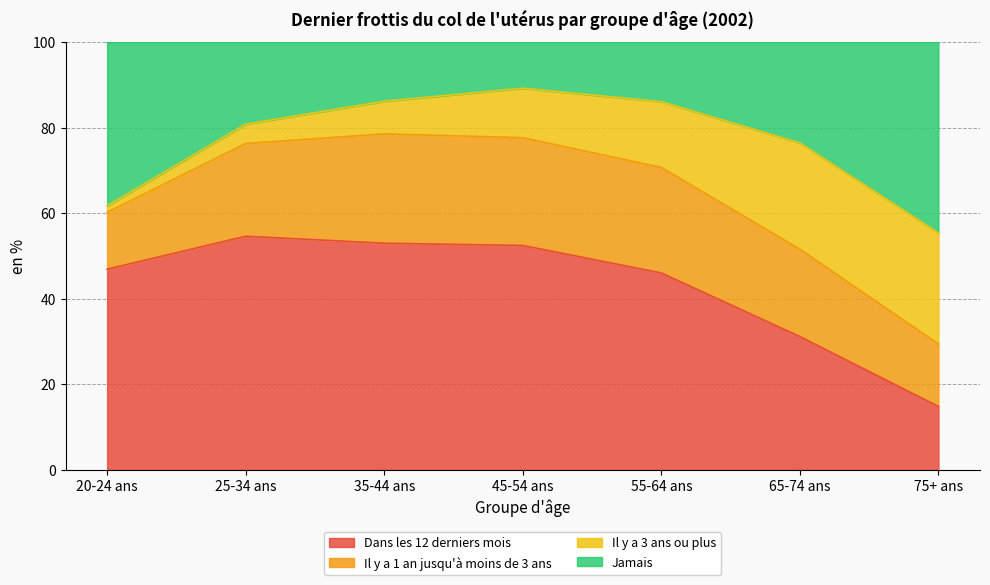

What is the highest value of the Dans les 12 derniers mois series?

54.6